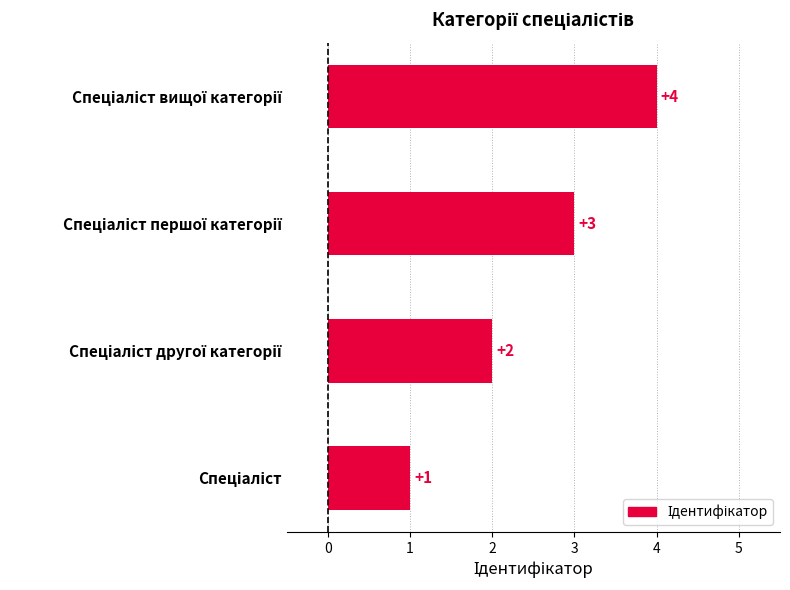

What is the sum of all values?

10